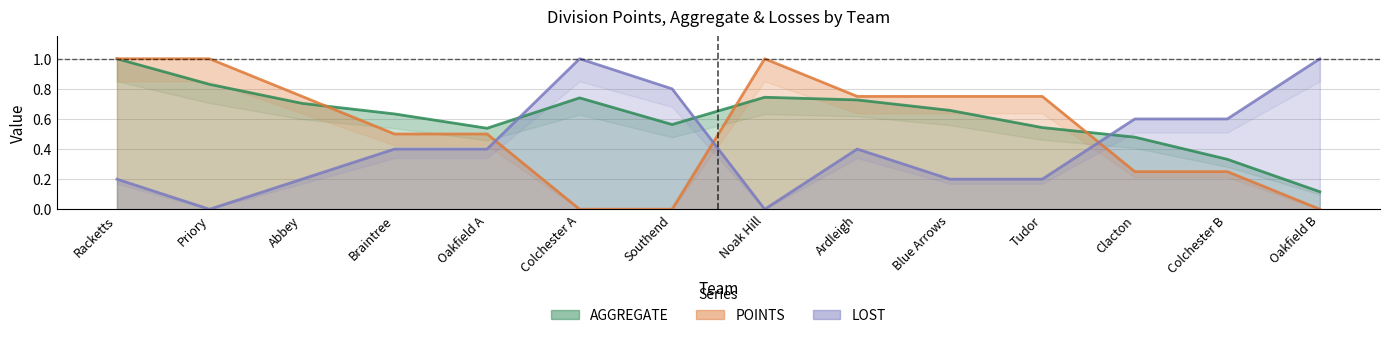

How many distinct data groups are displayed?

3